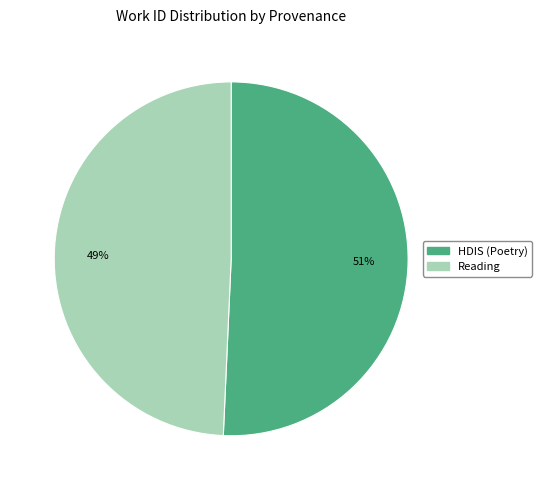

Does HDIS (Poetry) represent more than half of the total?

Yes